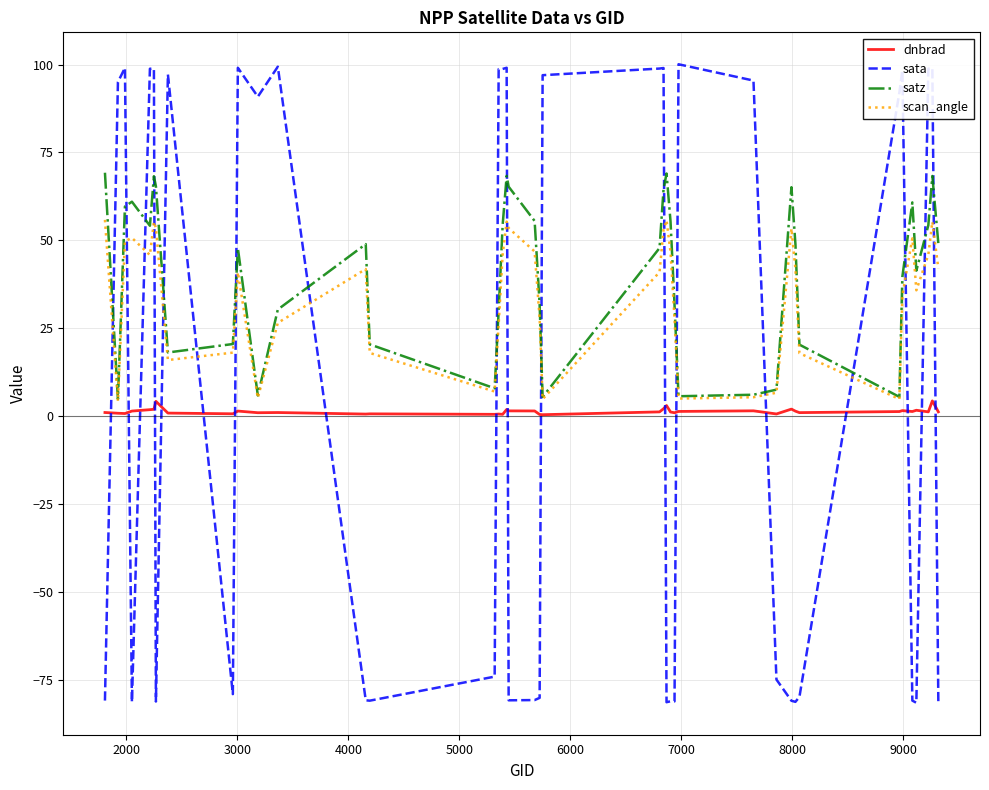

What is the smallest value displayed?

-81.5